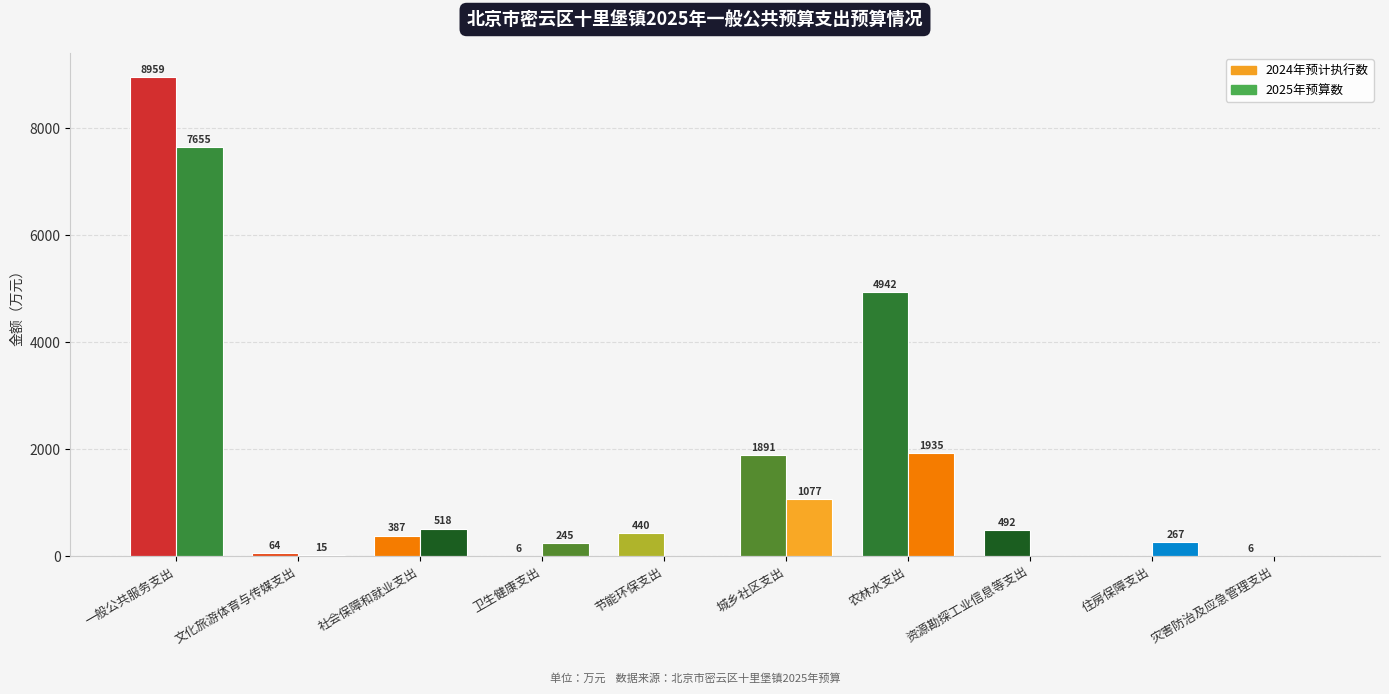

Does the chart contain stacked bars?

No